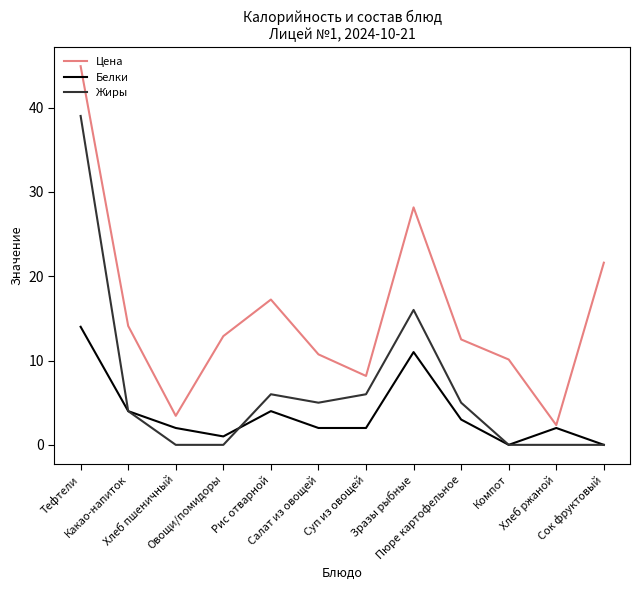

Is it true that Цена equals 10.7 at Салат из овощей?

True